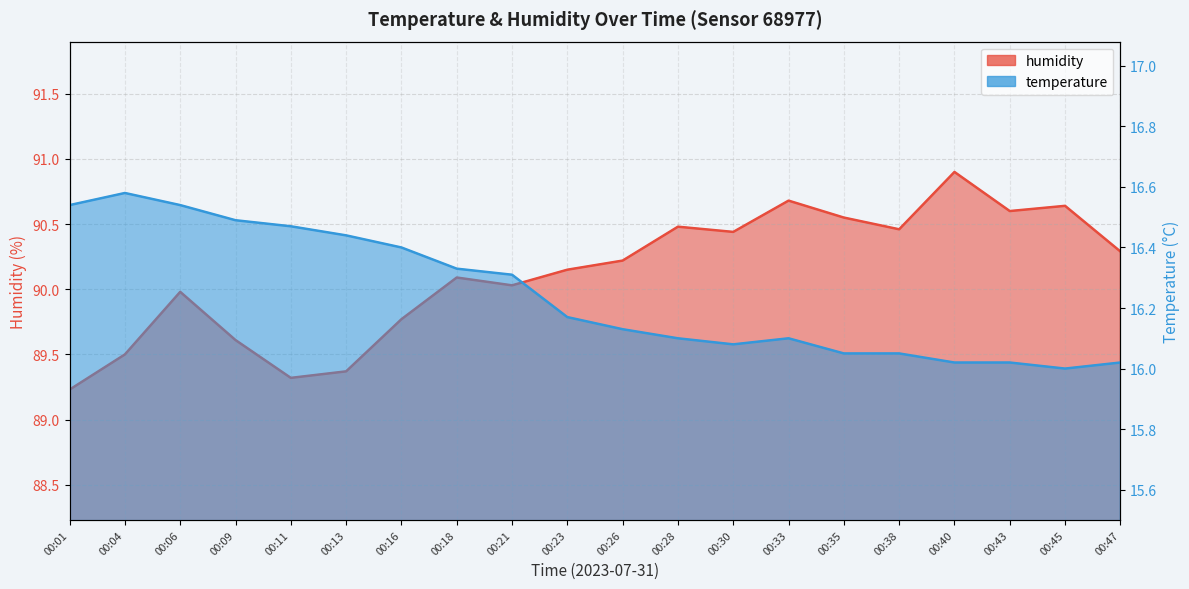

What is the minimum value for humidity?

89.2